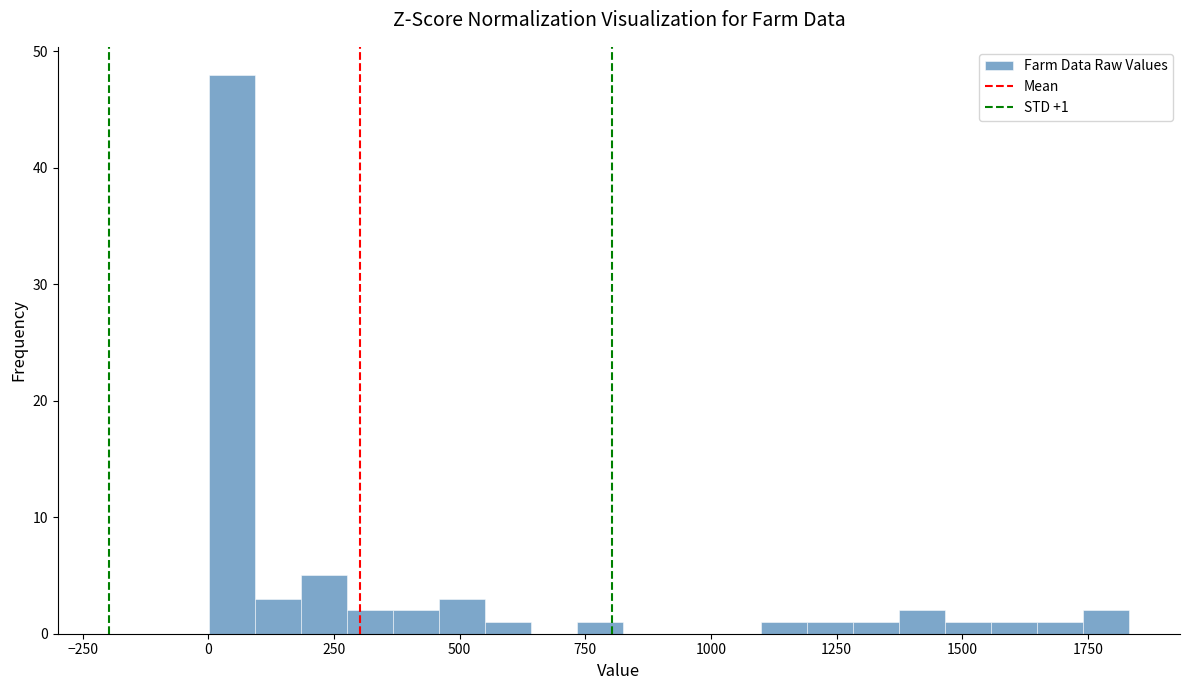

Read against the x-axis, roughly where is the centre of the tallest bar?

50